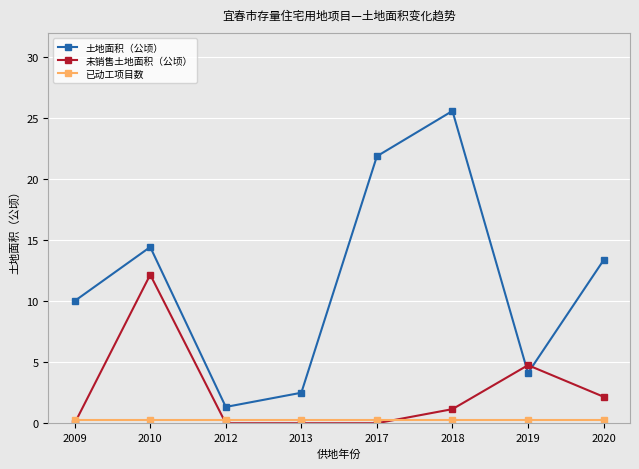

At which label does 土地面积（公顷） first exceed 13?

2010